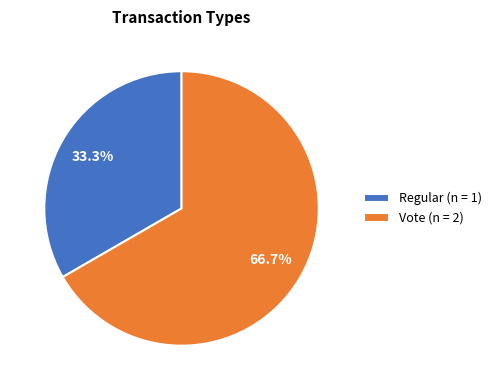

To the nearest percent, what is the difference between the Vote and Regular slice percentages?

33%